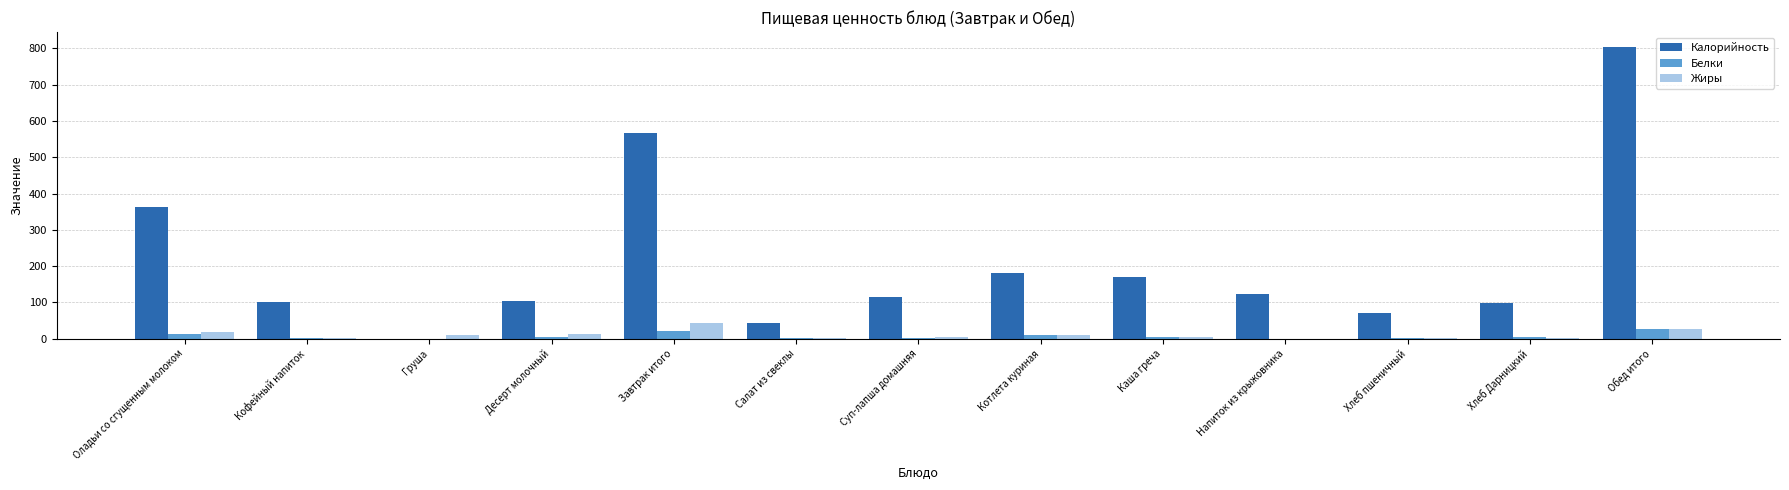

Is it true that Калорийность equals 566.0 at Завтрак итого?

True